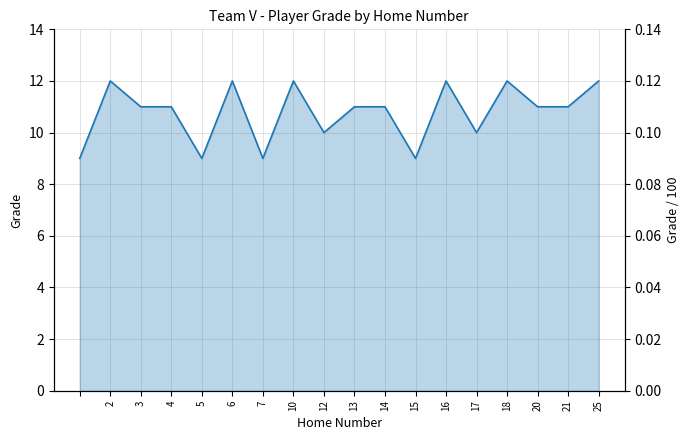

Reading left to right, transcribe all the data shown in this chart.

9	12	11	11	9	12	9	12	10	11	11	9	12	10	12	11	11	12